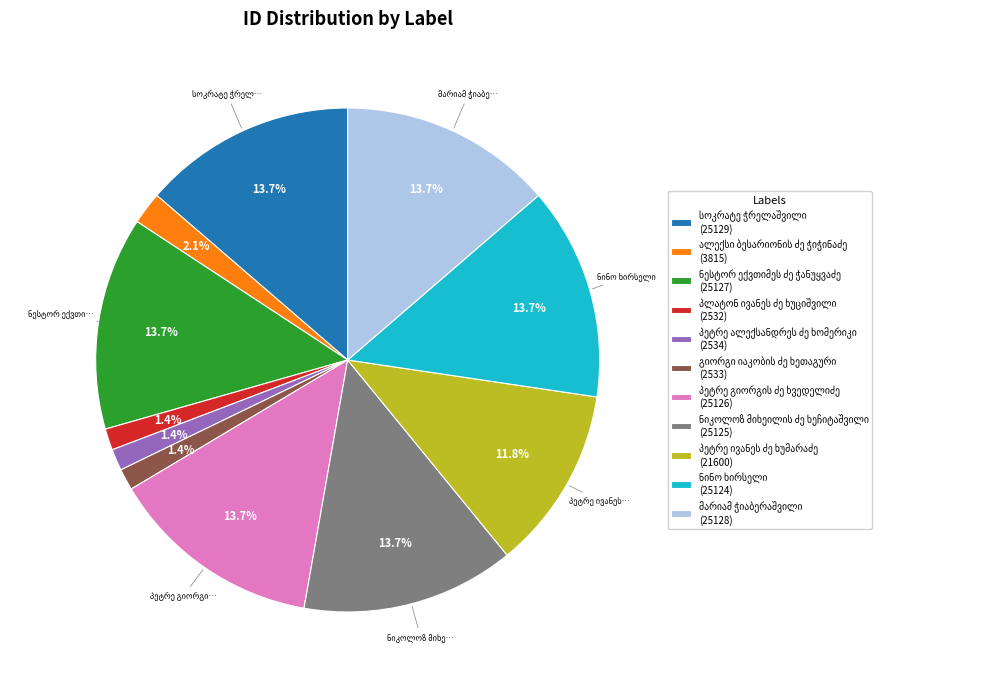

To the nearest percent, what is the average slice percentage?

9%